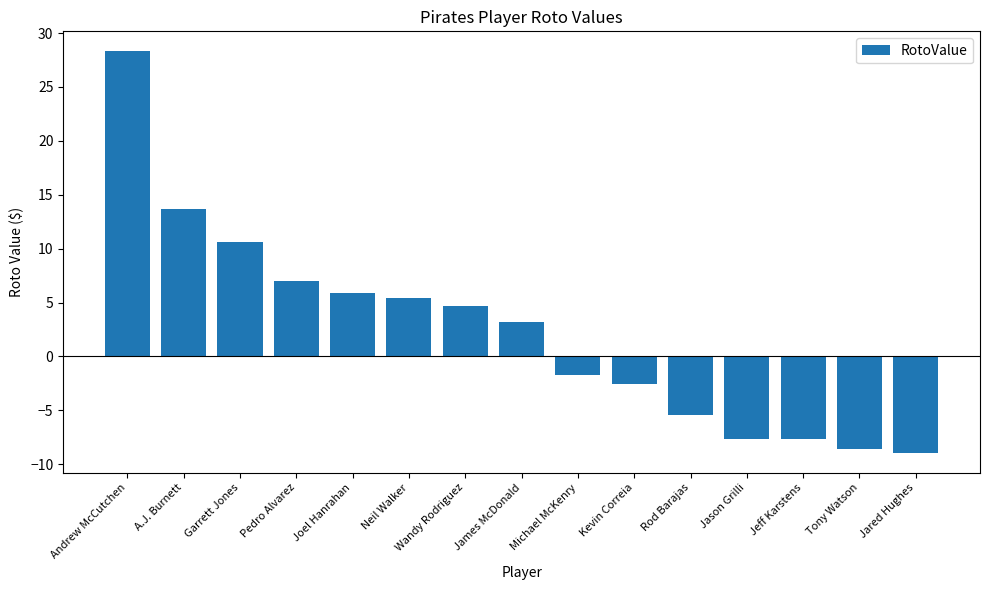

Is it true that the value at Tony Watson is -1.8?

False